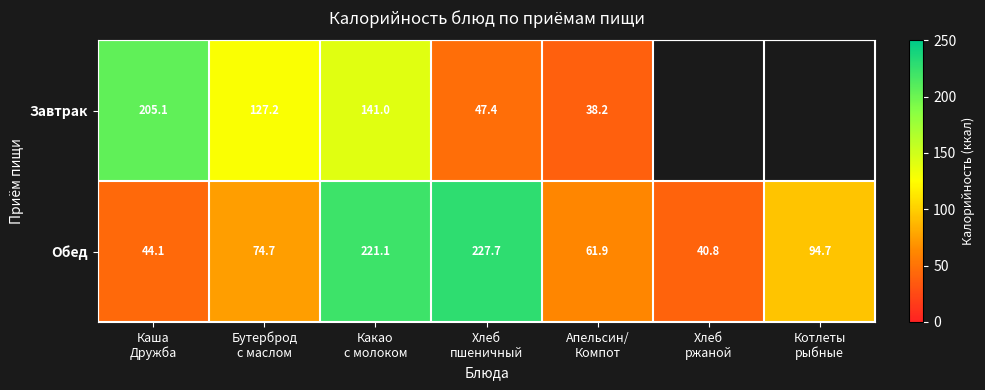

Which label corresponds to the smallest value in the chart?

Апельсин/
Компот